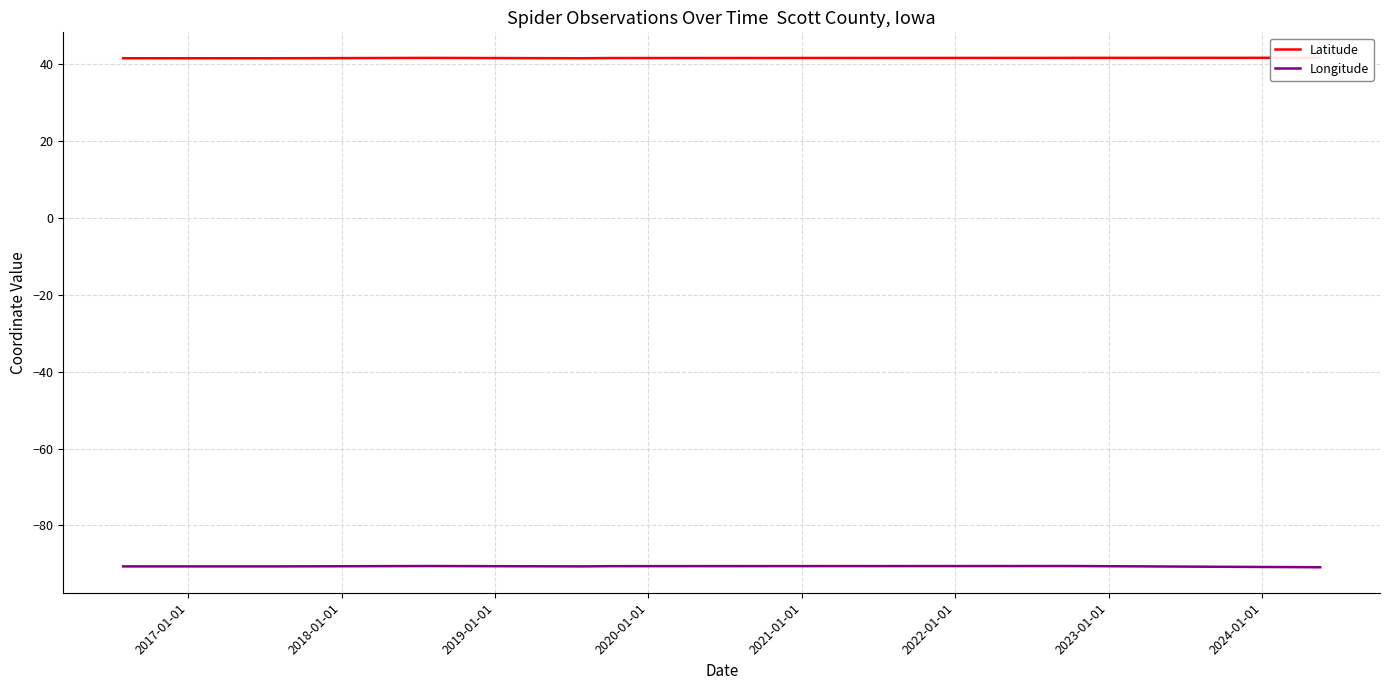

True or false: Latitude and Longitude intersect in this chart.

False